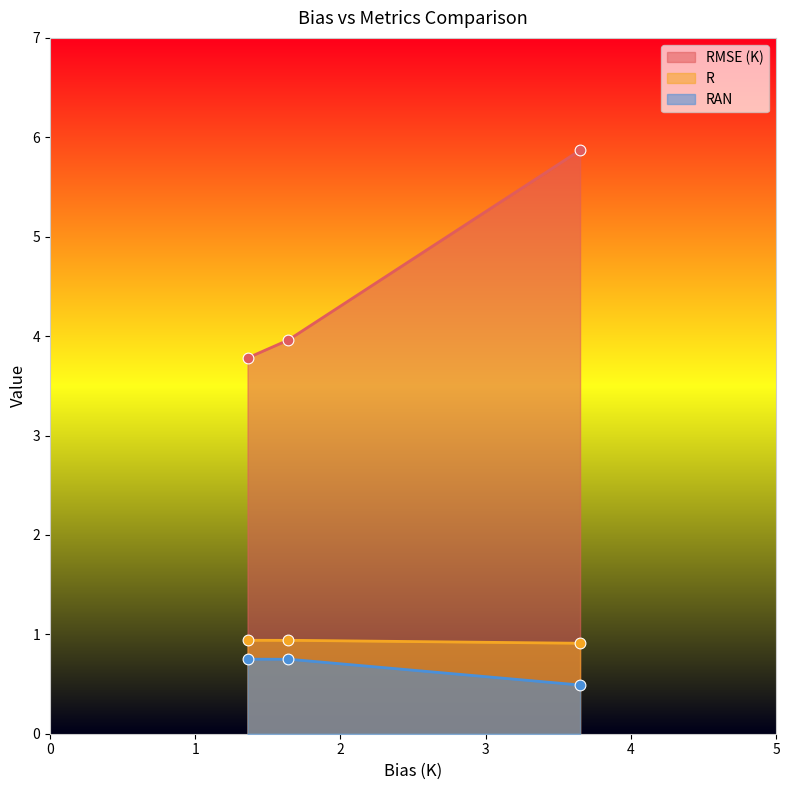

What are all the series names shown in the legend?

RMSE (K), R, RAN